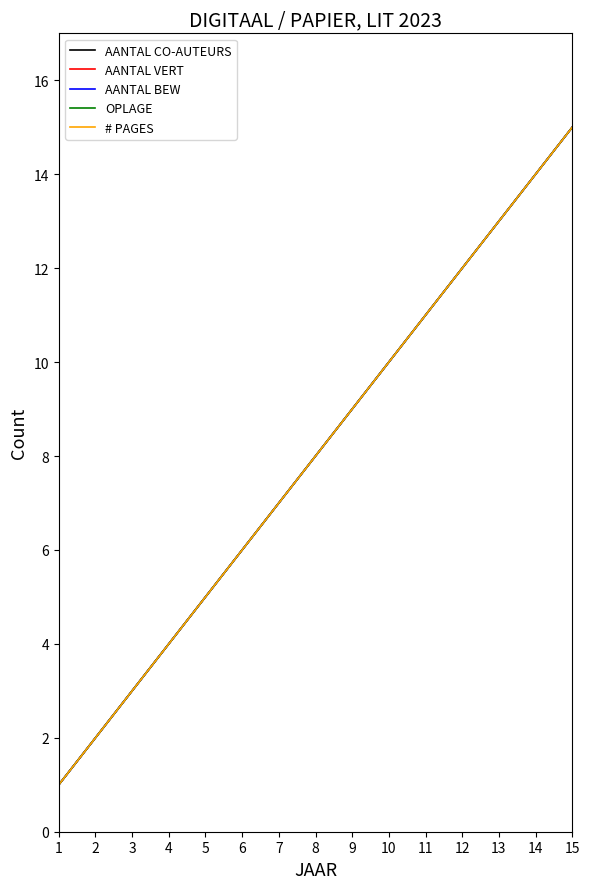

Does the chart display data point markers on the line(s)?

No